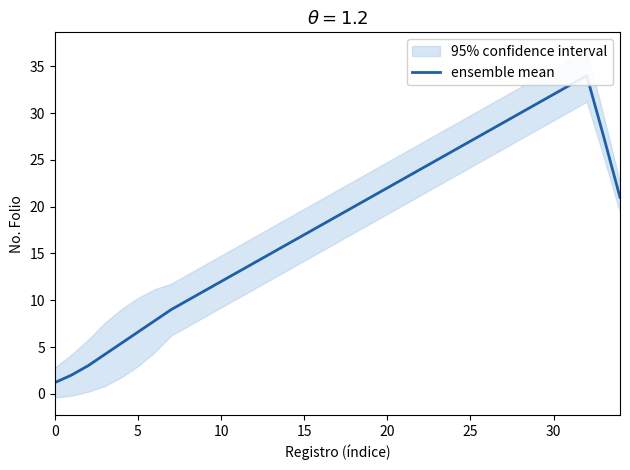

Does the chart have visible grid lines?

No